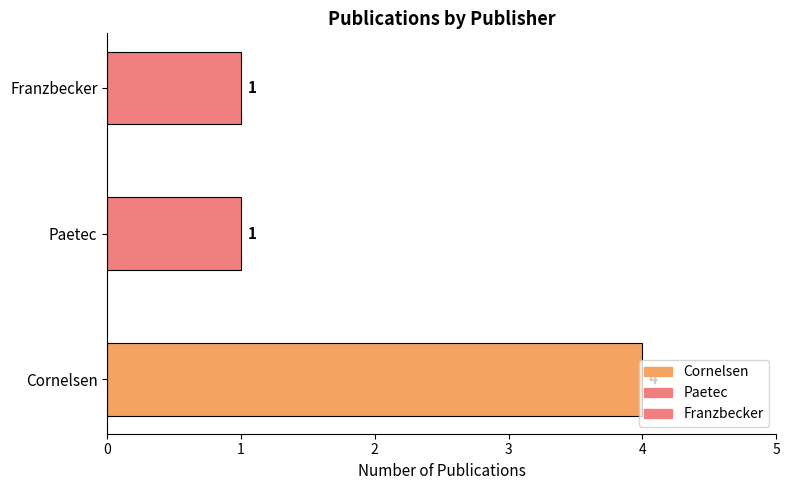

Which has a higher value, Cornelsen or Paetec?

Cornelsen